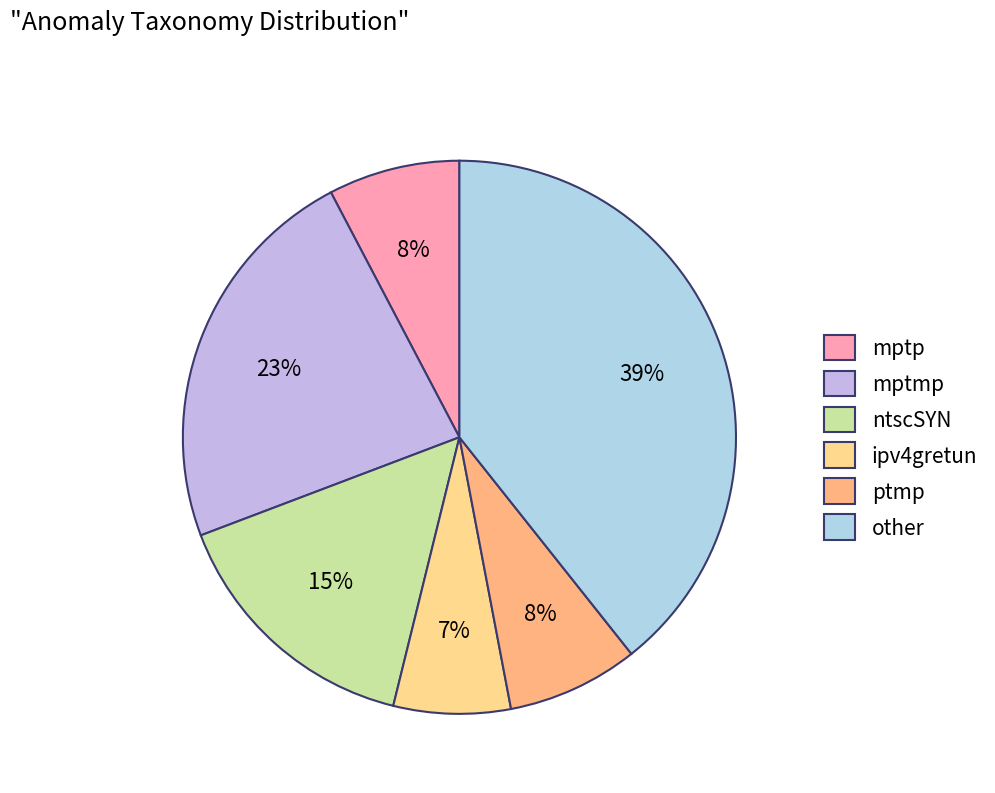

Which category has the smallest portion of the pie?

ipv4gretun